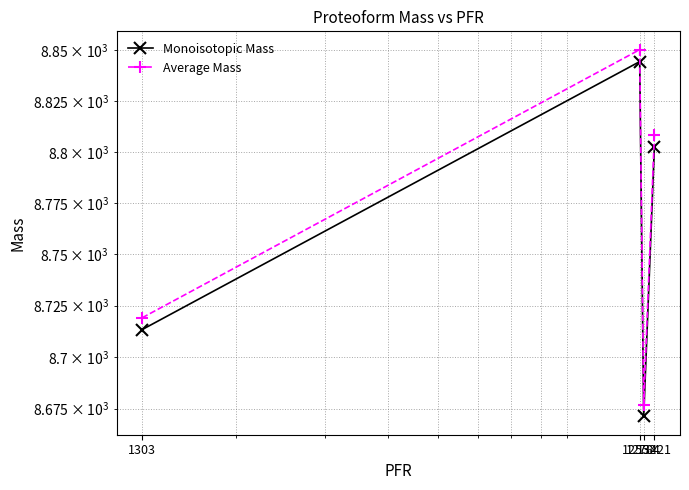

What is the sum of all Monoisotopic Mass values?

35031.3